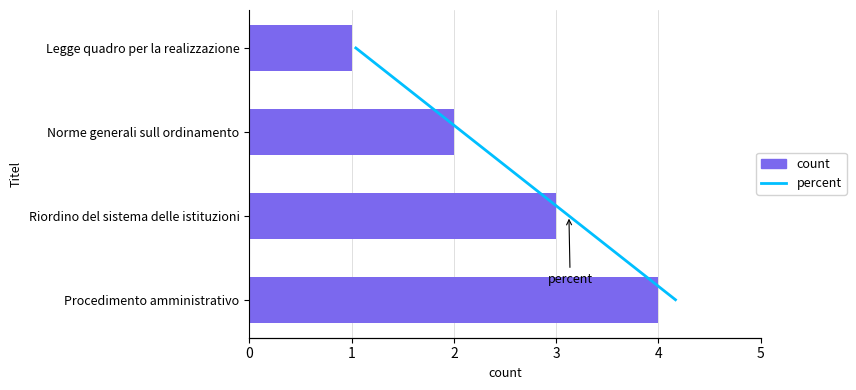

Between Norme generali sull ordinamento and Procedimento amministrativo, which is larger?

Procedimento amministrativo